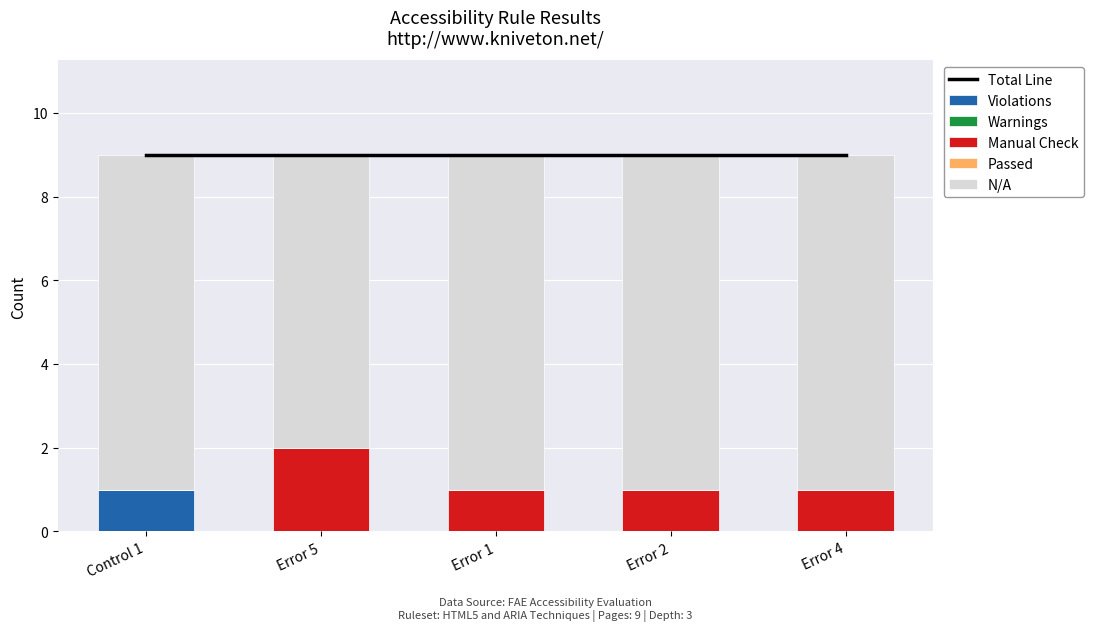

At which category is the sum across all series the highest?

Control 1